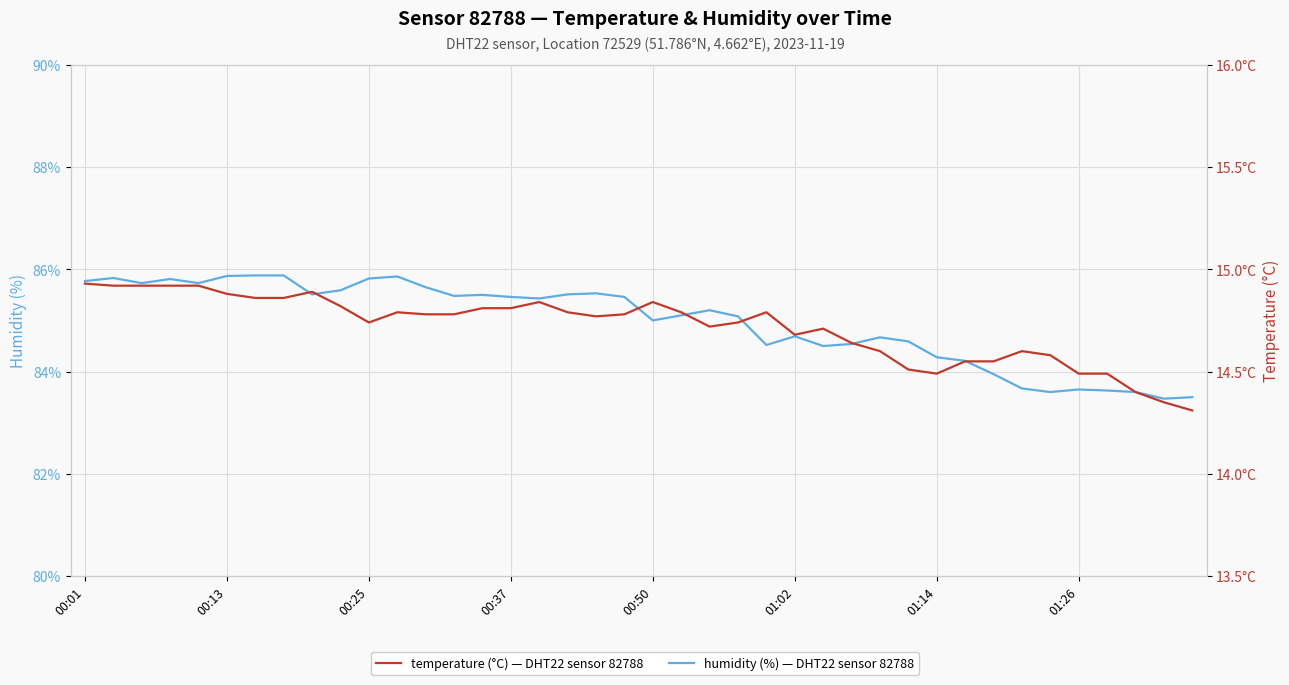

True or false: temperature has more than 1 interior local peaks.

True